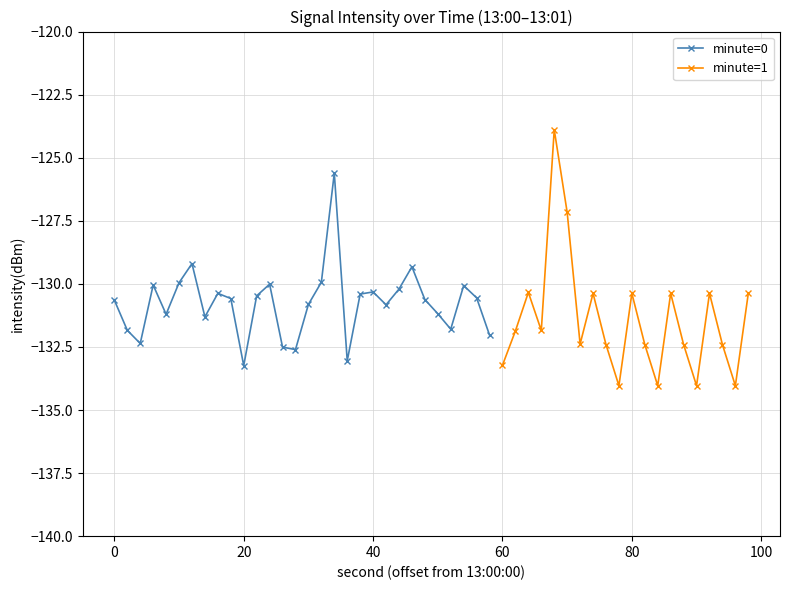

In minute=1, how many points are lower than both neighbors (excluding endpoints)?

6